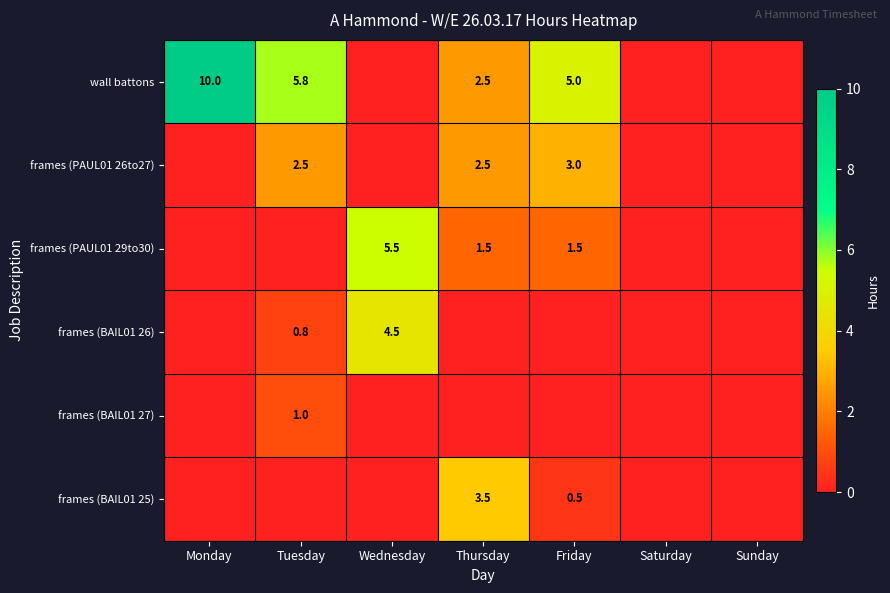

What is the difference between the highest and lowest values at Wednesday?

5.5